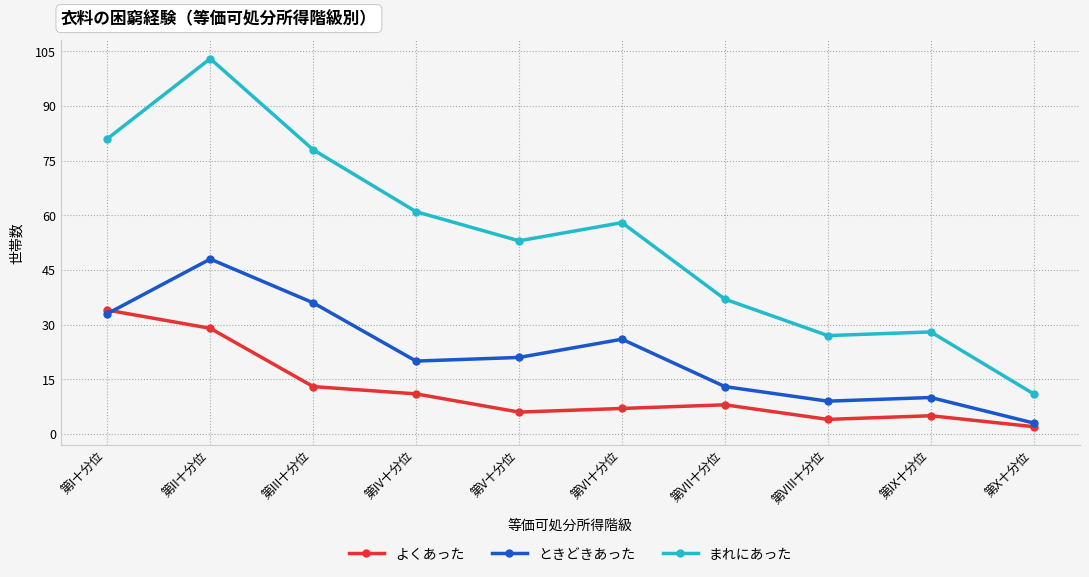

What is the sum of the ときどきあった values at 第IX十分位 and 第IV十分位?

30